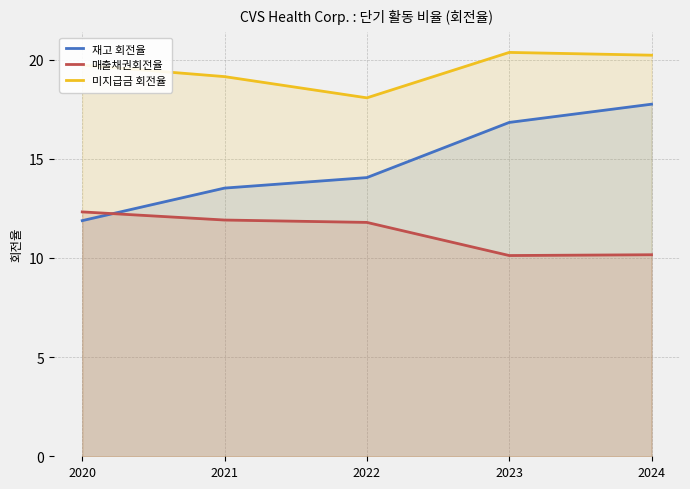

How many lines are shown in the chart?

3